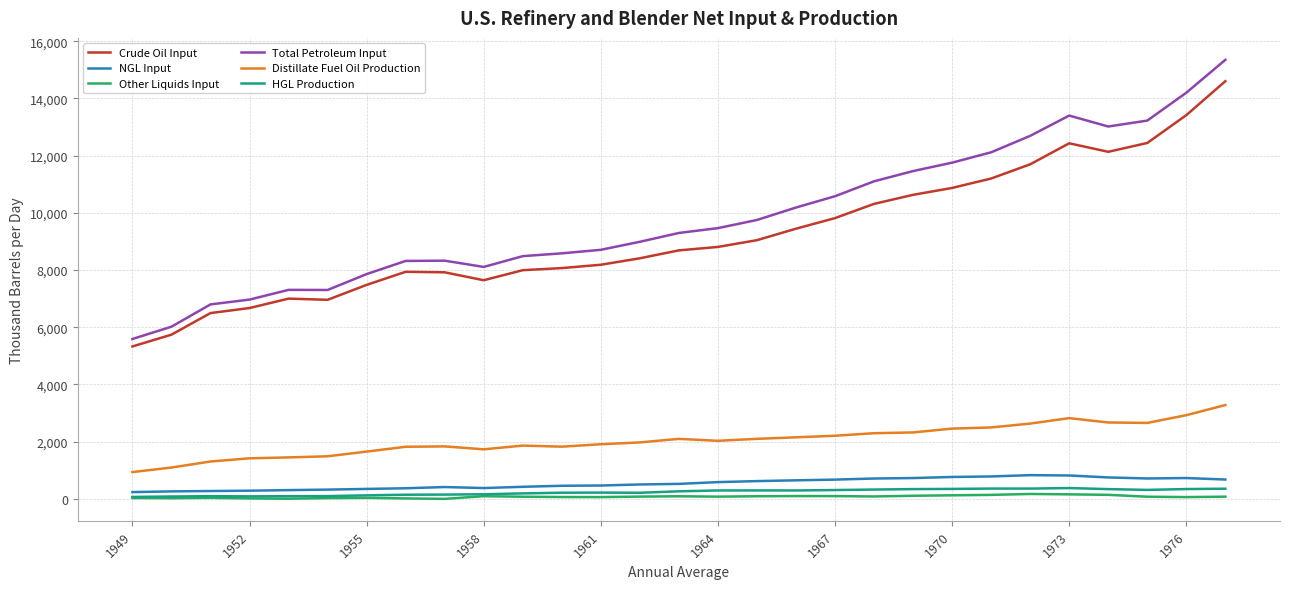

Does the chart have visible grid lines?

Yes